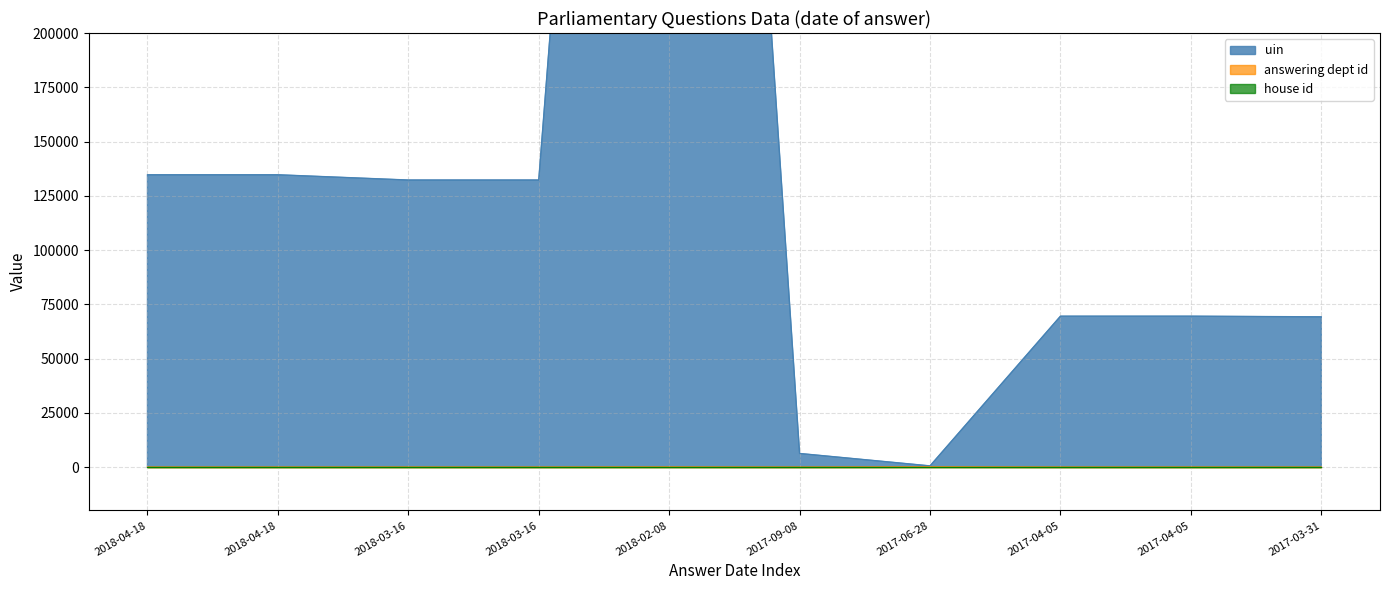

What is the difference between the highest and lowest values at 2018-03-16?

132247